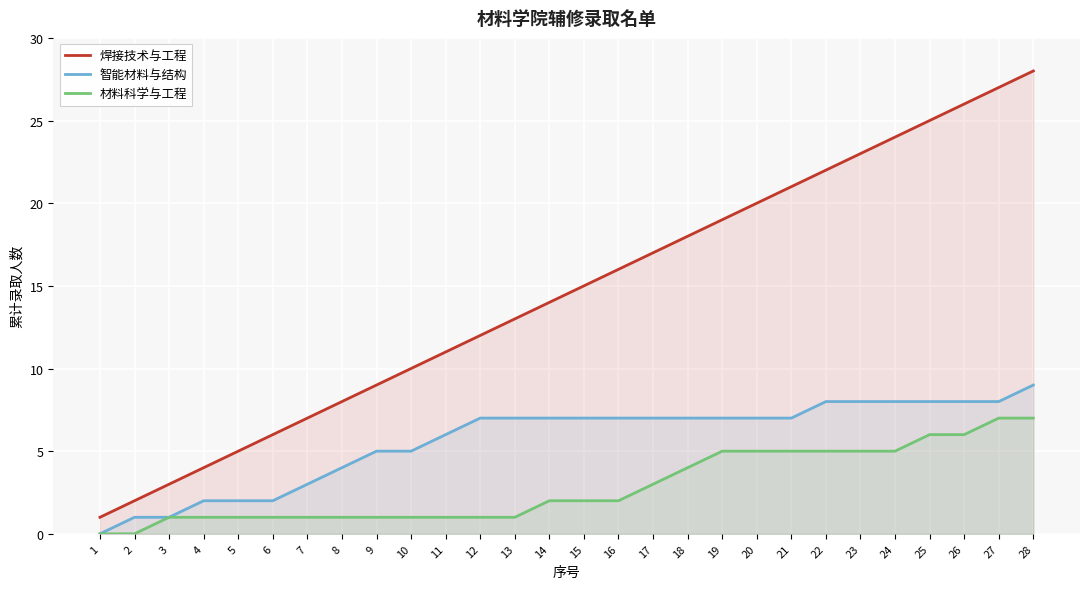

Rank the series by their maximum value, from lowest to highest.

材料科学与工程, 智能材料与结构, 焊接技术与工程